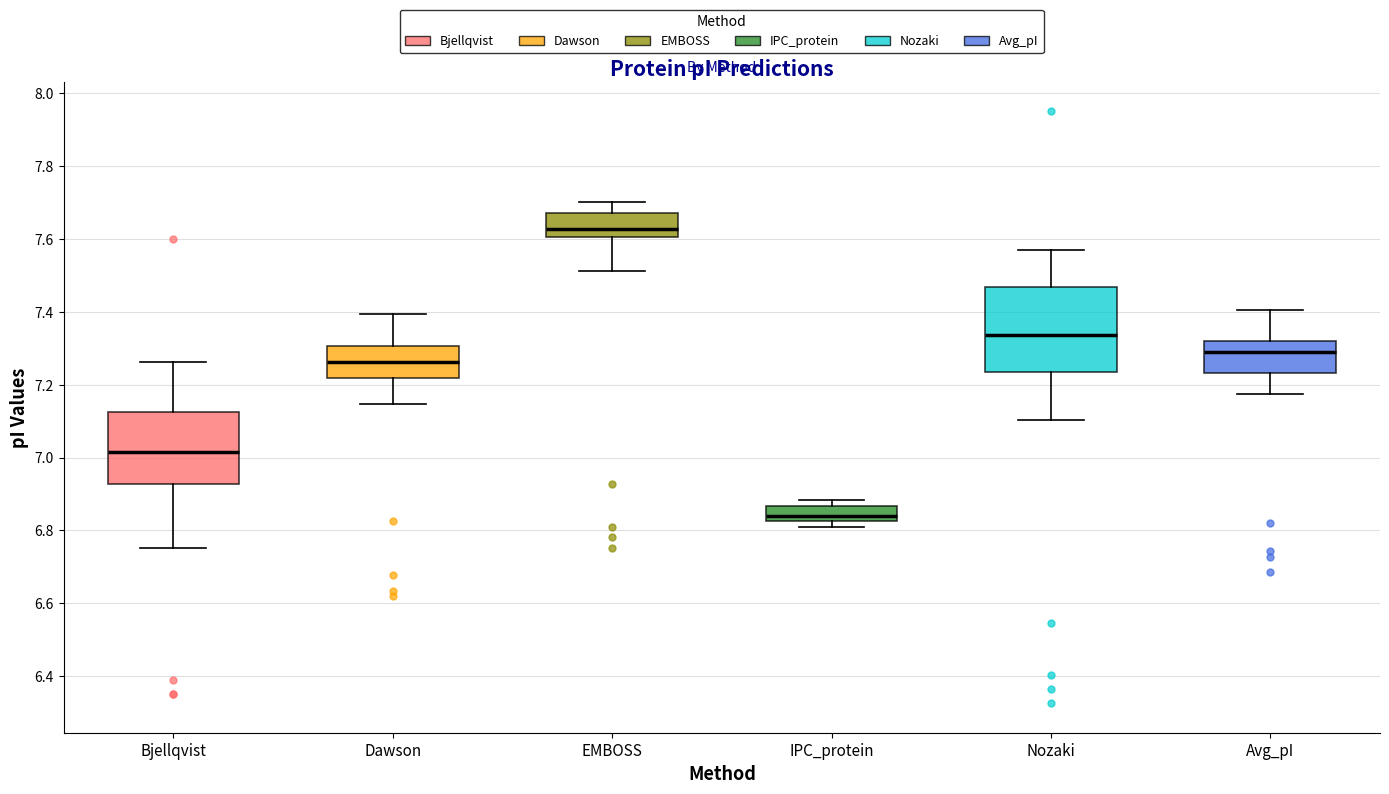

Comparing the boxes themselves (not the whiskers), which one is the tallest?

Nozaki